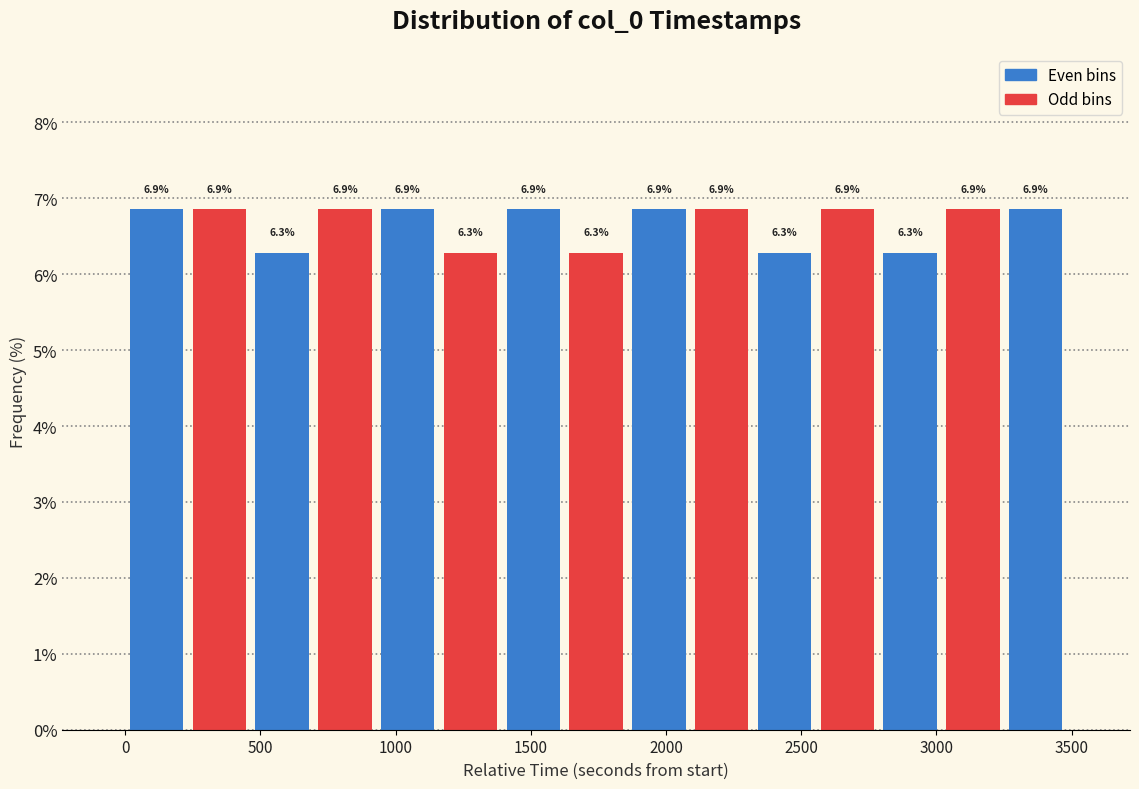

Reading left to right, list every bar in this chart as the range it spans on the x-axis followed by its height. The bar edges are not printed on the chart, so give them approximately, as read against the axis.

0 to 250: 6.9
250 to 450: 6.9
450 to 700: 6.3
700 to 950: 6.9
950 to 1150: 6.9
1150 to 1400: 6.3
1400 to 1650: 6.9
1650 to 1850: 6.3
1850 to 2100: 6.9
2100 to 2300: 6.9
2300 to 2550: 6.3
2550 to 2800: 6.9
2800 to 3000: 6.3
3000 to 3250: 6.9
3250 to 3500: 6.9